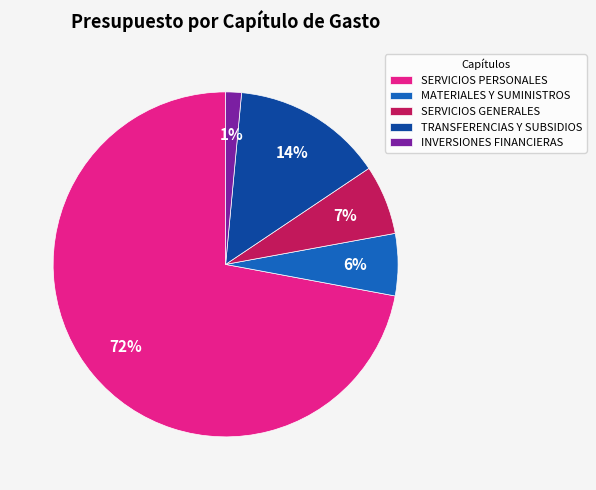

To the nearest percent, what percentage of the pie is SERVICIOS GENERALES?

7%